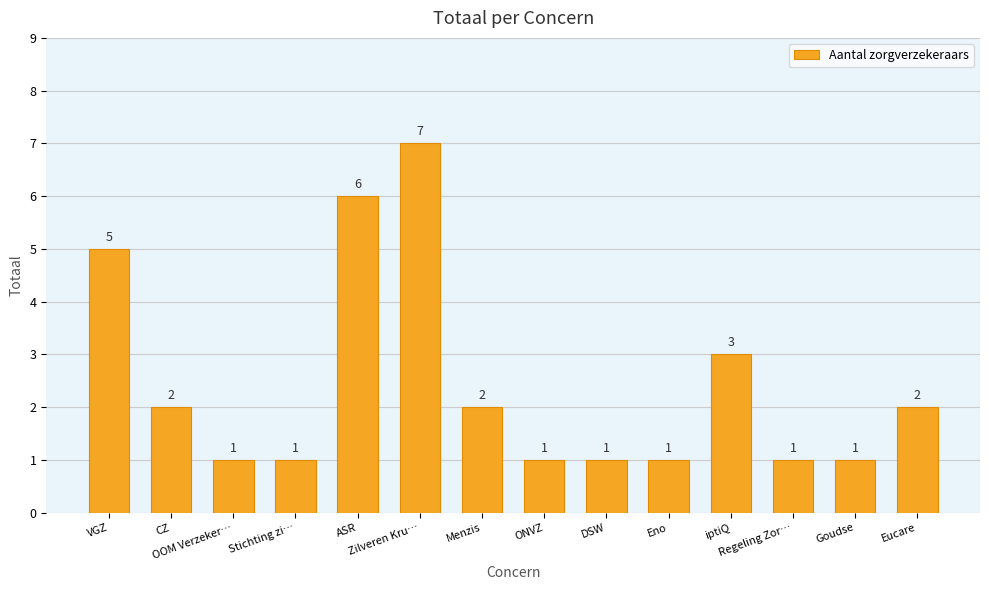

What is the value of the 3rd bar from the left?

1